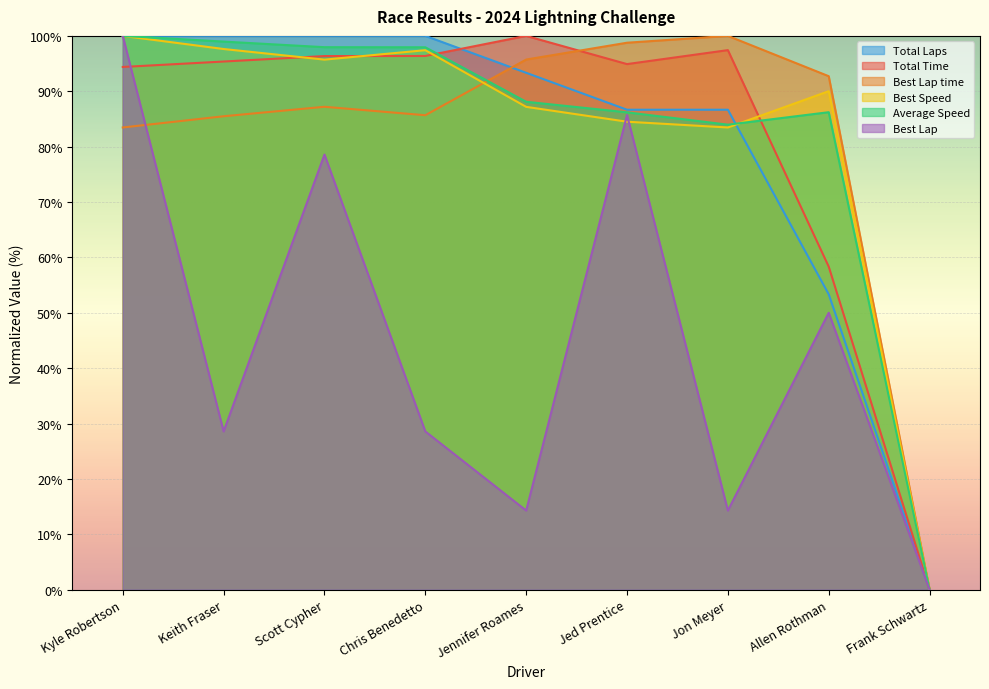

What is the sum of all Best Lap values?

400.0